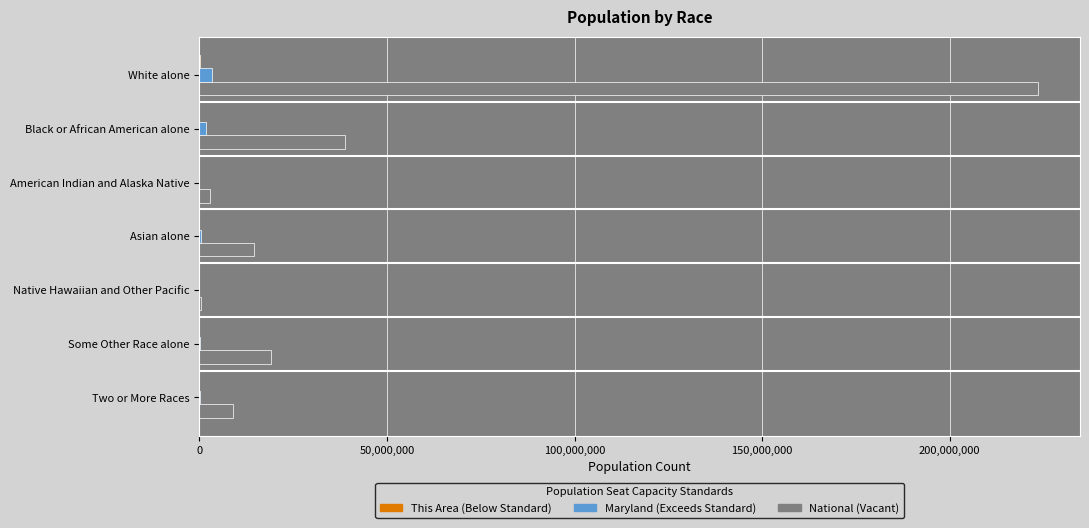

What is the greatest value displayed?

223553265